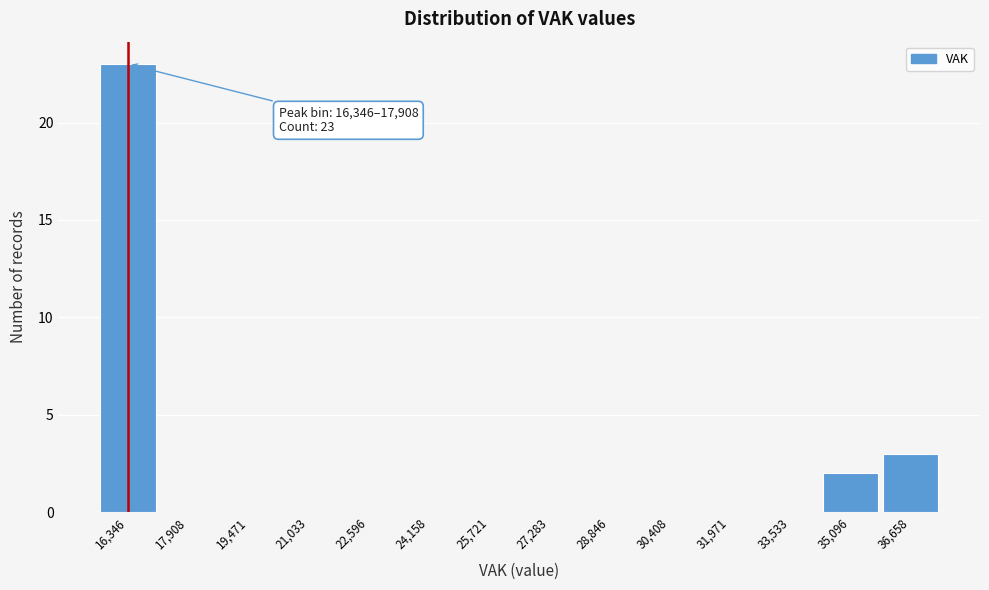

Reading right to left, transcribe all the data shown in this chart.

36,658=3	35,096=2	33,533=0	31,971=0	30,408=0	28,846=0	27,283=0	25,721=0	24,158=0	22,596=0	21,033=0	19,471=0	17,908=0	16,346=23